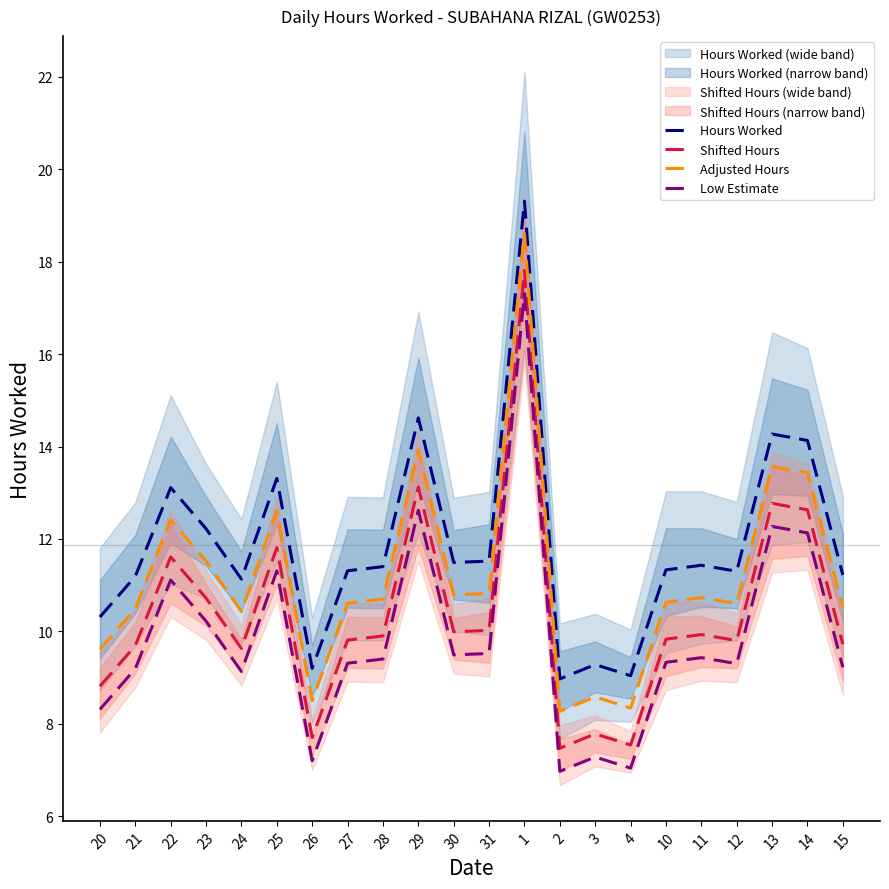

The Hours Worked series shows 25.4 at 14. True or false?

False